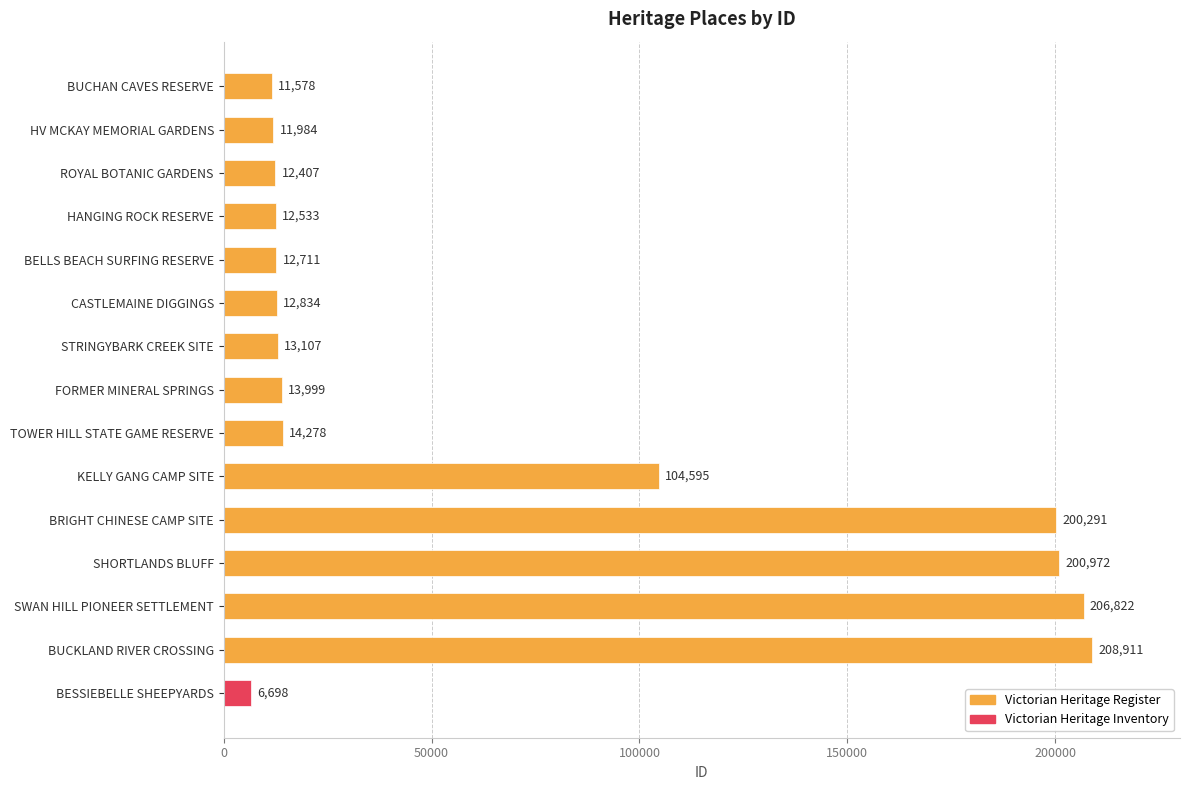

List the labels in order of value, largest first.

BUCKLAND RIVER CROSSING, SWAN HILL PIONEER SETTLEMENT, SHORTLANDS BLUFF, BRIGHT CHINESE CAMP SITE, KELLY GANG CAMP SITE, TOWER HILL STATE GAME RESERVE, FORMER MINERAL SPRINGS, STRINGYBARK CREEK SITE, CASTLEMAINE DIGGINGS, BELLS BEACH SURFING RESERVE, HANGING ROCK RESERVE, ROYAL BOTANIC GARDENS, HV MCKAY MEMORIAL GARDENS, BUCHAN CAVES RESERVE, BESSIEBELLE SHEEPYARDS